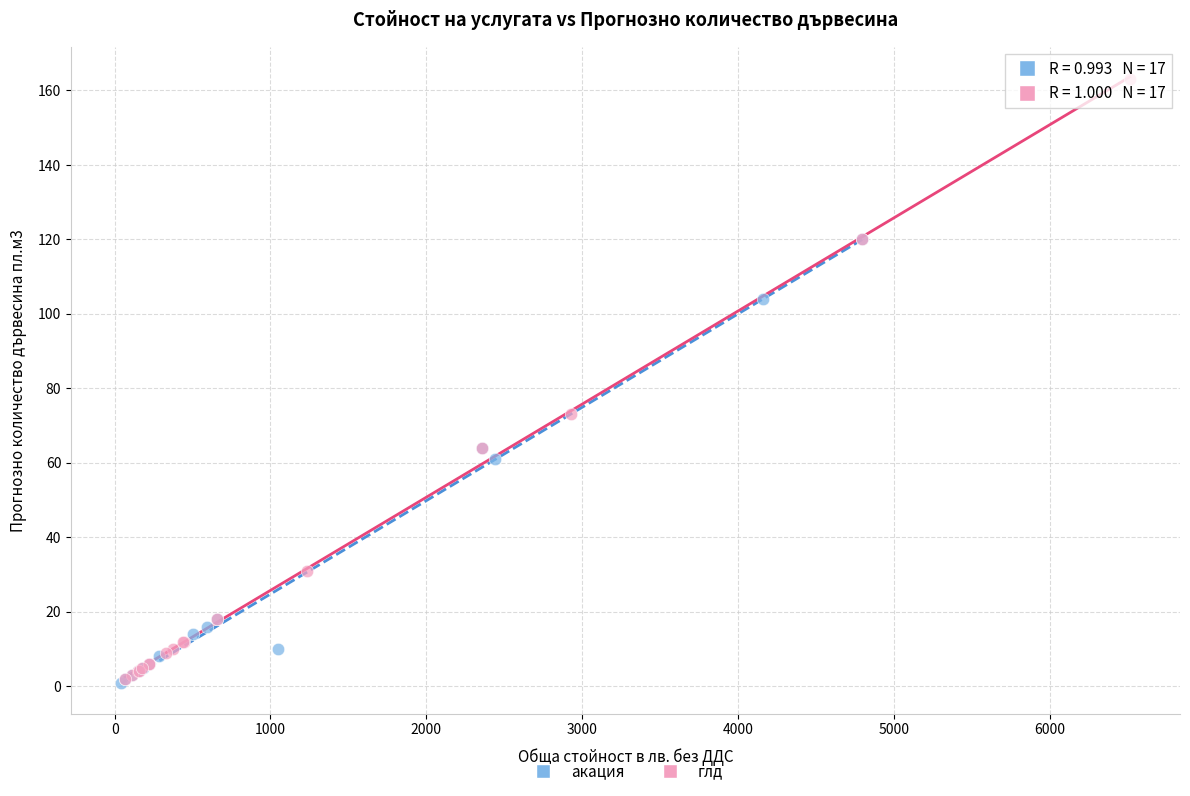

What are all the series names shown in the legend?

акация, глд